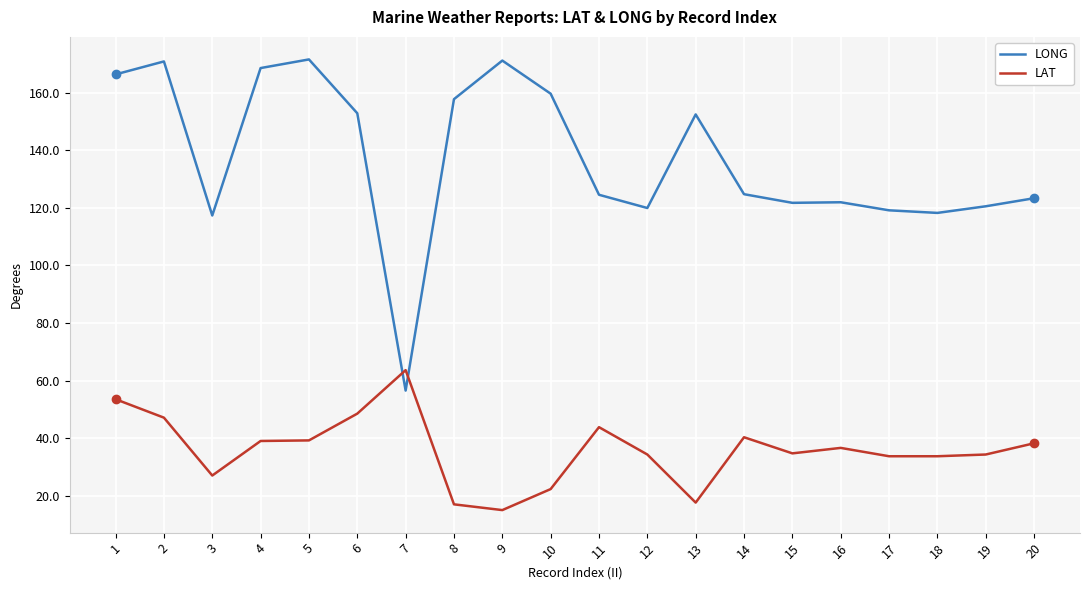

What is the sum of all LONG values?

2738.3